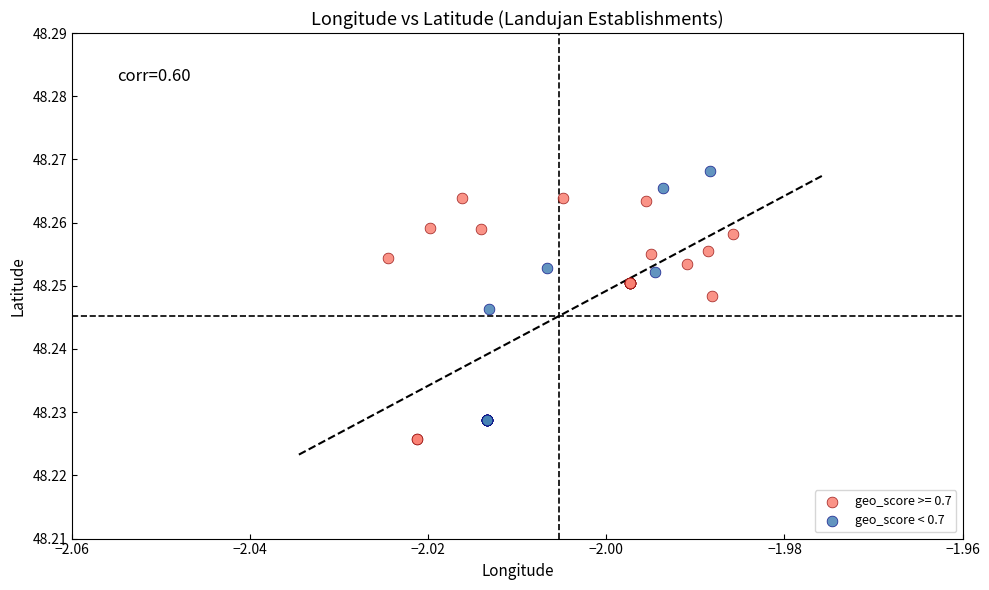

Which series reaches the maximum Y coordinate?

geo_score < 0.7